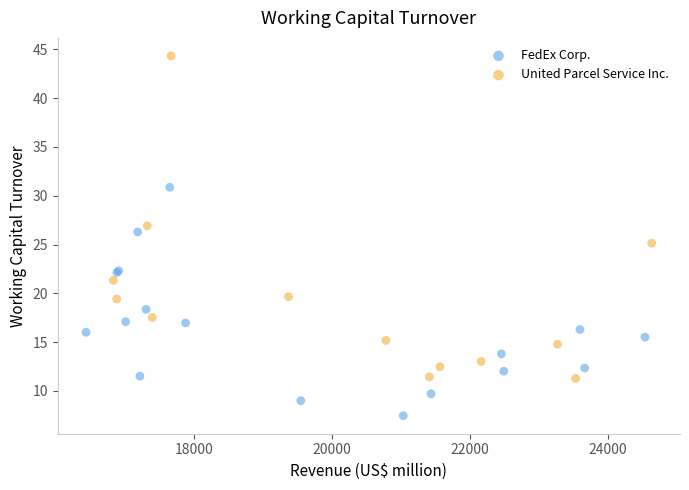

Which series has the largest Y range (max minus min)?

United Parcel Service Inc.